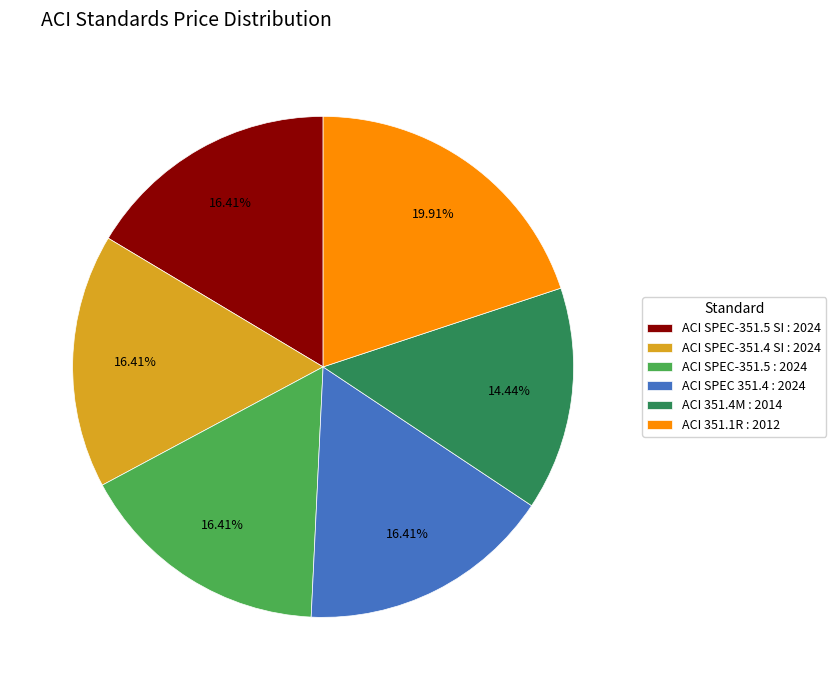

Does any single category account for the majority?

No